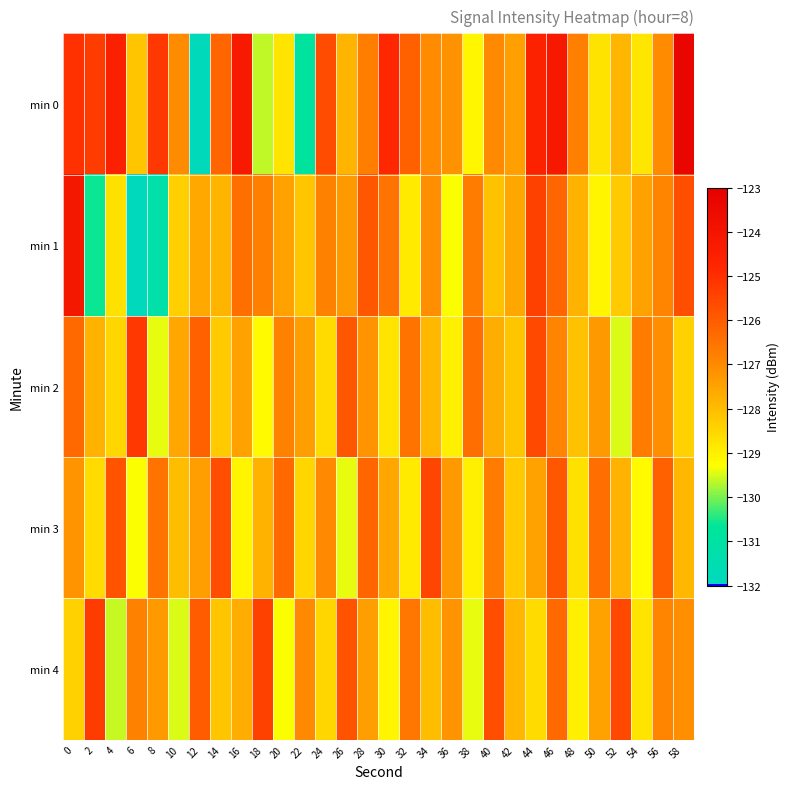

List the series in order of their peak value, highest first.

min 0, min 1, min 2, min 4, min 3